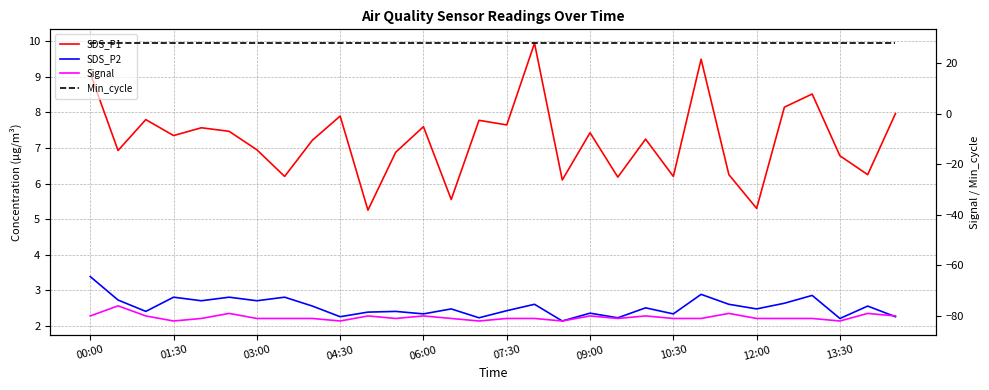

Between 11 and 25, which series saw the biggest shift?

SDS_P1